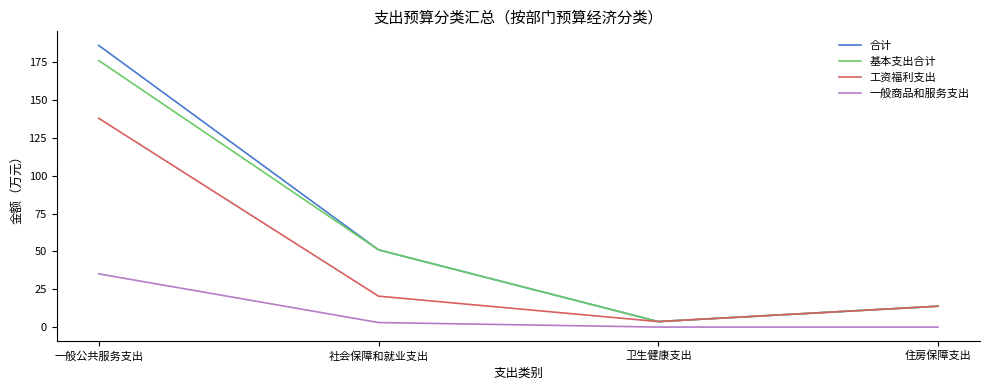

At which category does 合计 reach its first local valley?

卫生健康支出